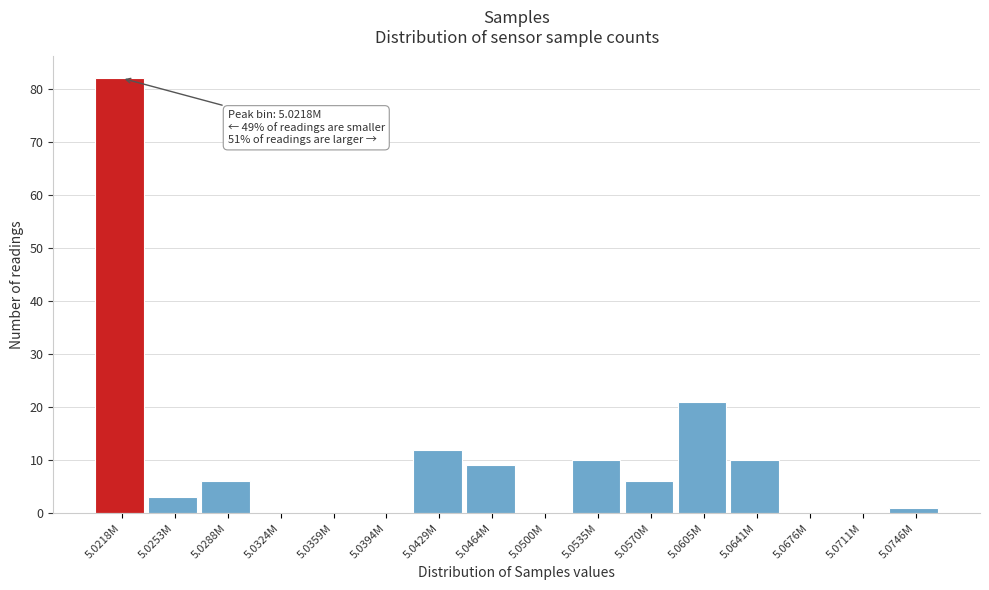

Reading left to right, extract all data points from this chart.

5.0218M=82	5.0253M=3	5.0288M=6	5.0324M=0	5.0359M=0	5.0394M=0	5.0429M=12	5.0464M=9	5.0500M=0	5.0535M=10	5.0570M=6	5.0605M=21	5.0641M=10	5.0676M=0	5.0711M=0	5.0746M=1